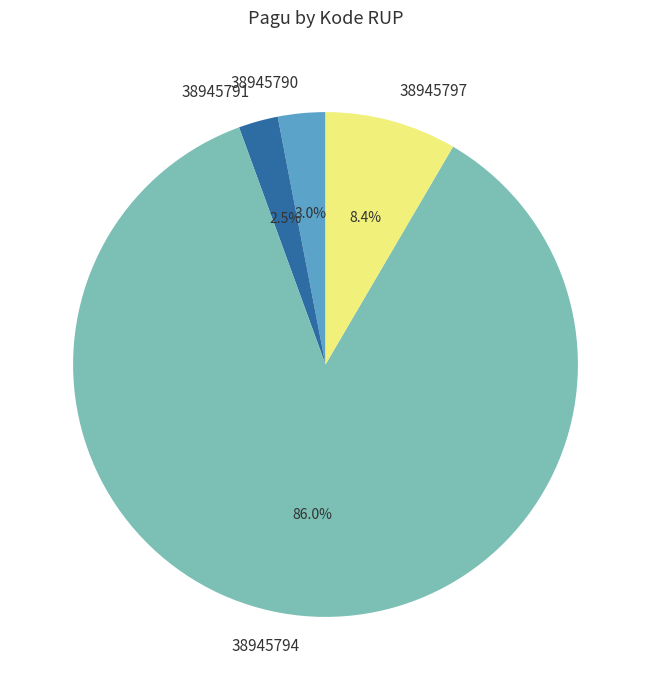

How many slices are in this pie chart?

4